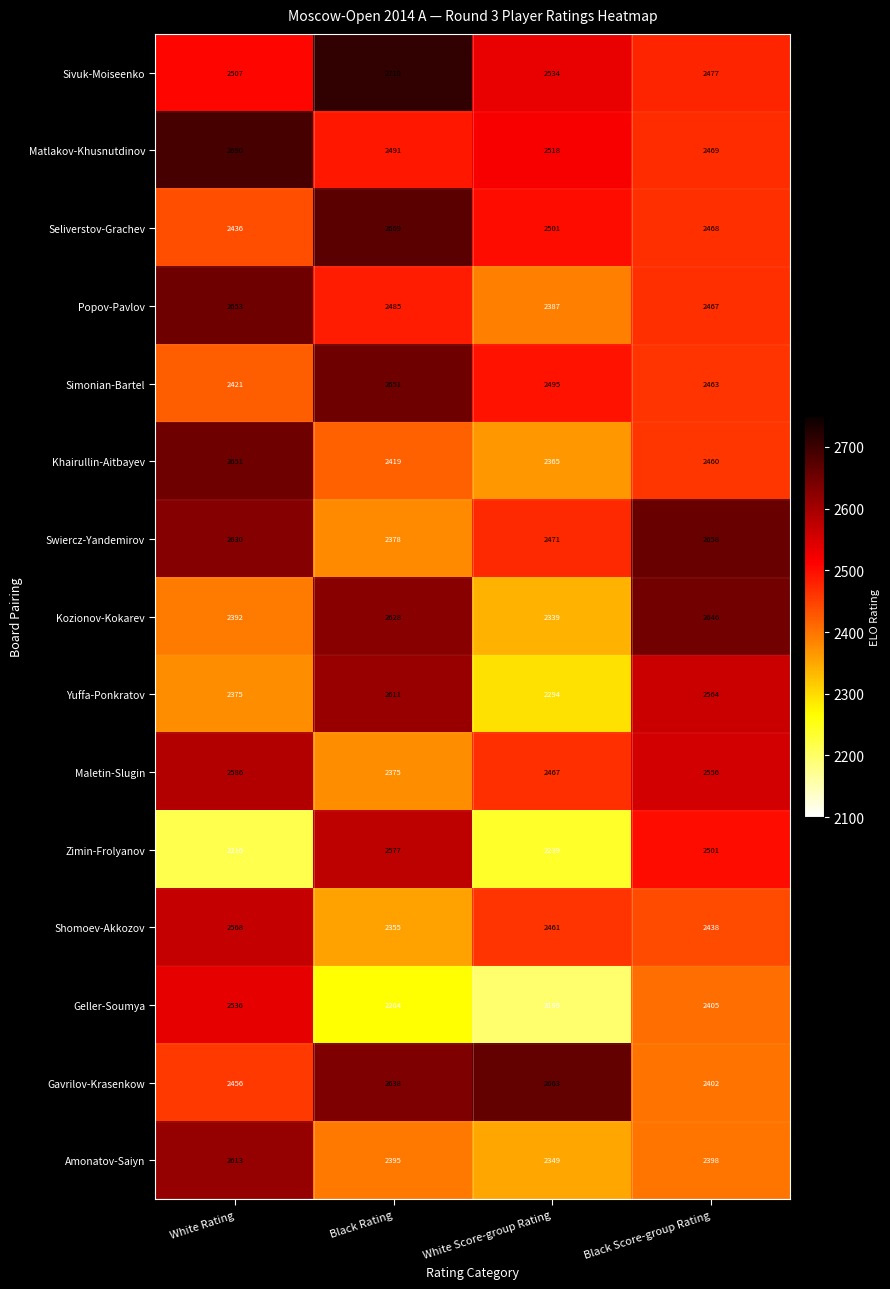

Which category has the highest value in the Kozionov-Kokarev series?

Black Score-group Rating